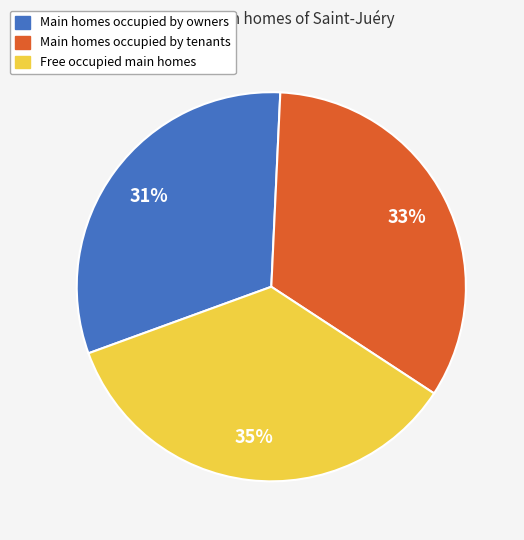

To the nearest percent, what is the average slice percentage?

33%